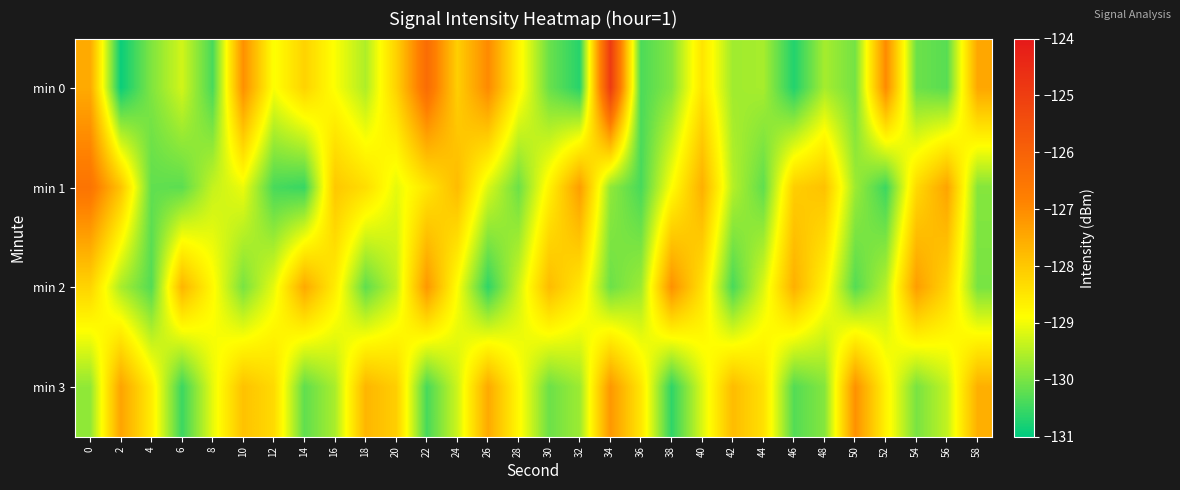

What is the smallest value displayed?

-130.9